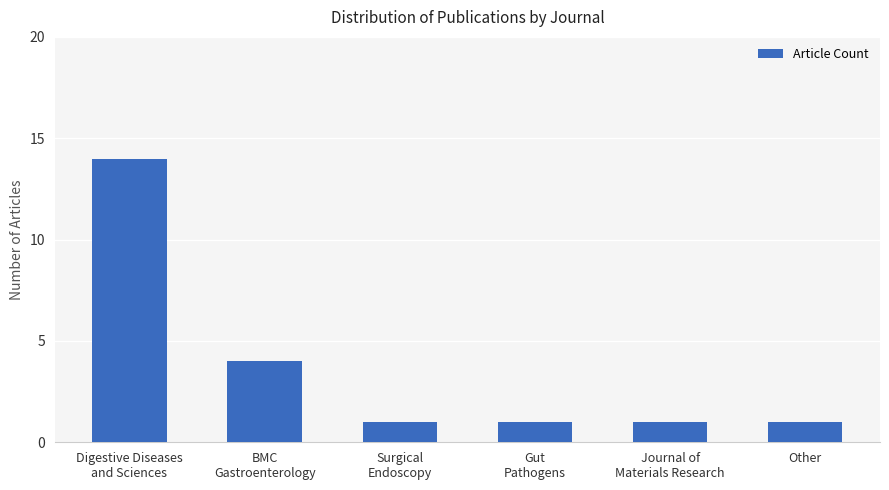

Reading left to right, extract all data points from this chart.

14	4	1	1	1	1